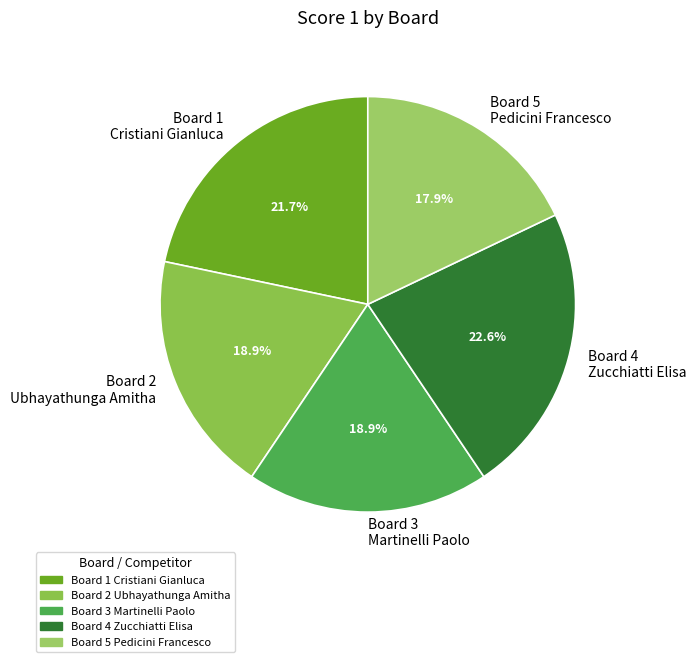

To the nearest percent, what is the difference between the largest and smallest slice percentages?

5%